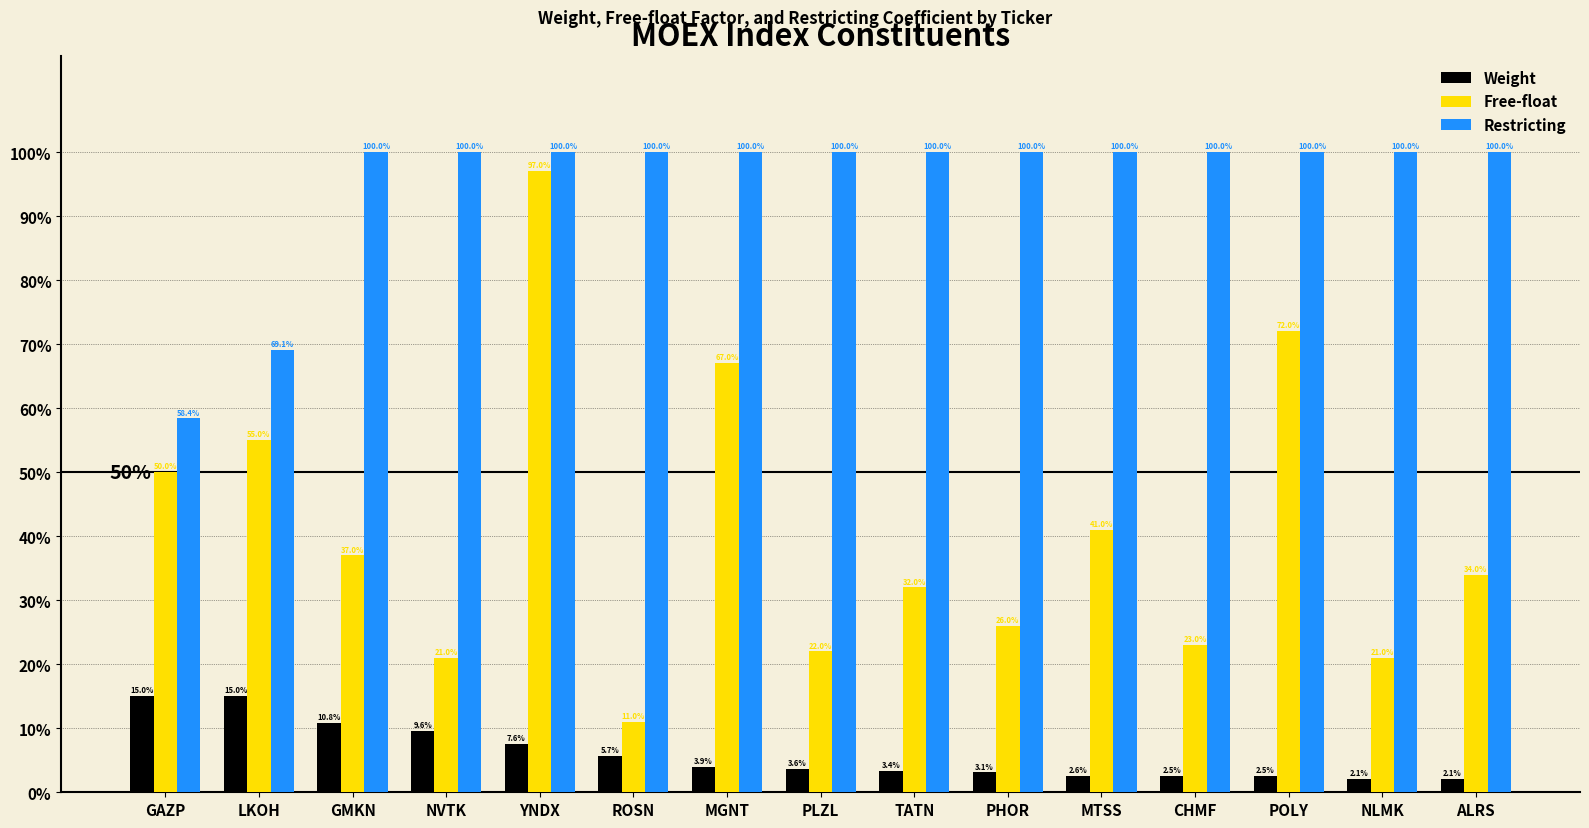

The Free-float series shows 0.5 at MTSS. True or false?

False